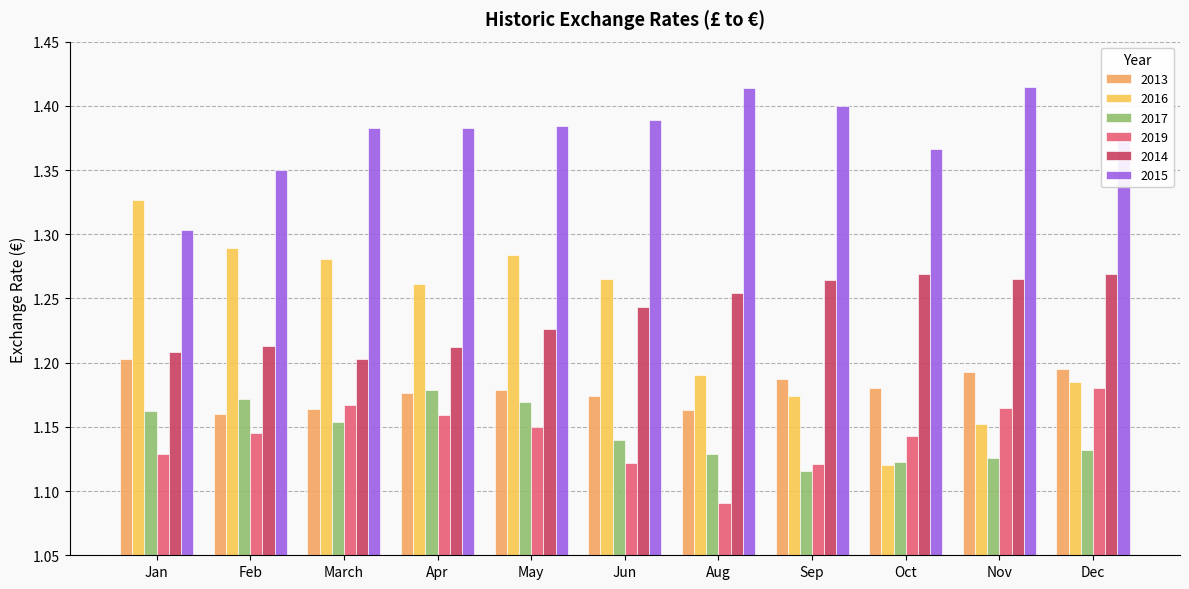

Which series has the largest total across all categories?

2015